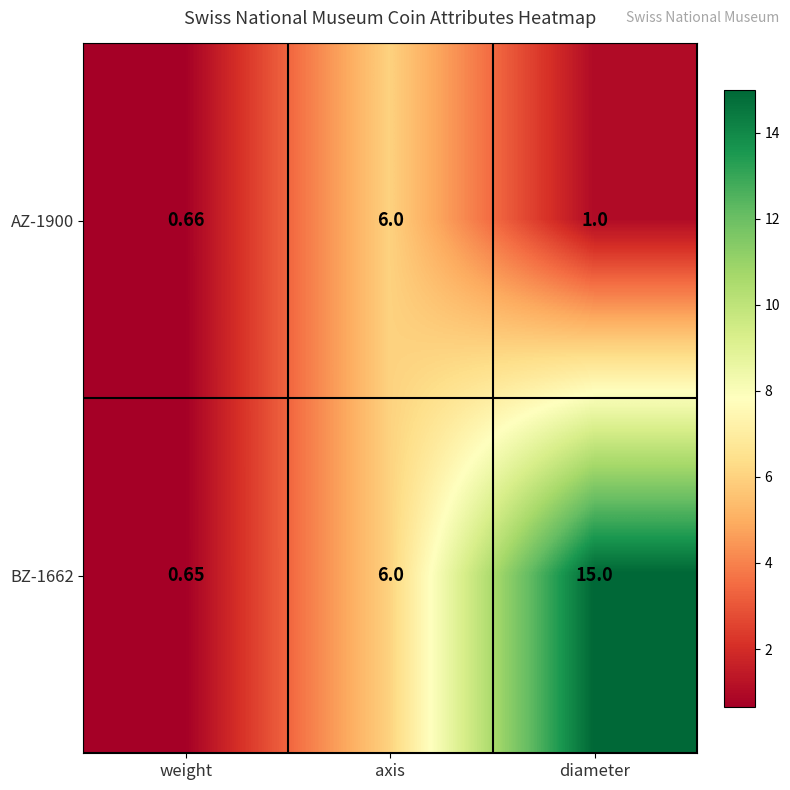

Rank the categories by BZ-1662 value from lowest to highest.

weight, axis, diameter